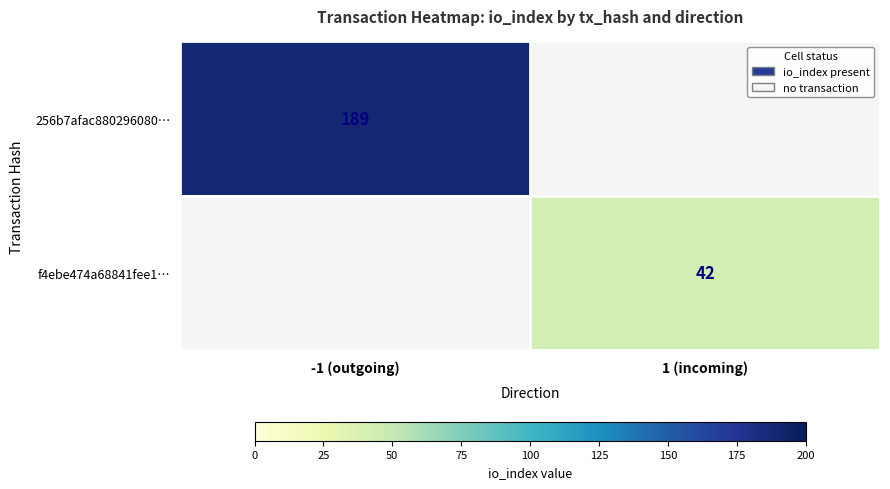

Between -1 (outgoing) and 1 (incoming), which is larger?

-1 (outgoing)